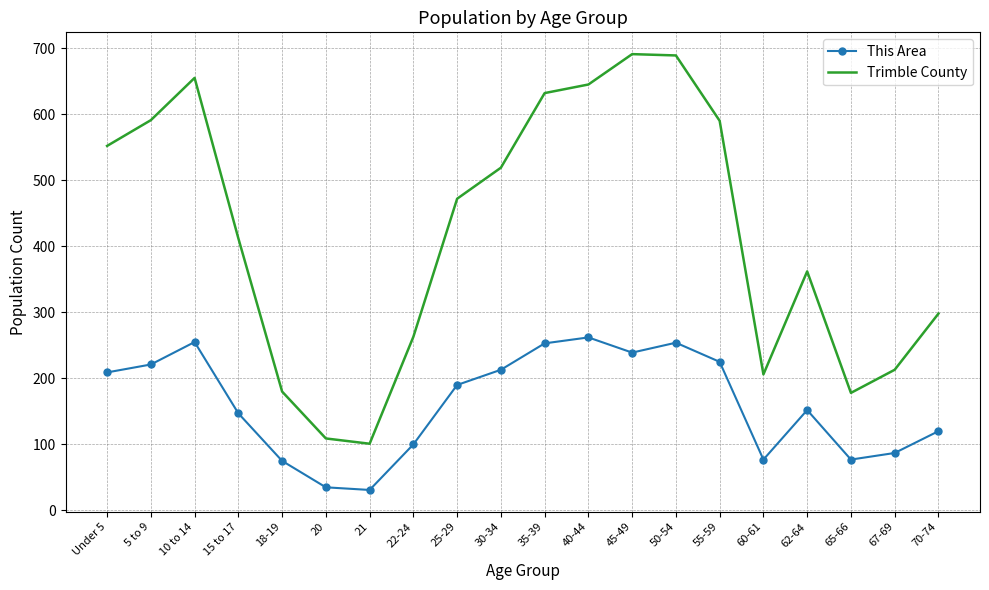

At which label is Trimble County closest to 396?

15 to 17